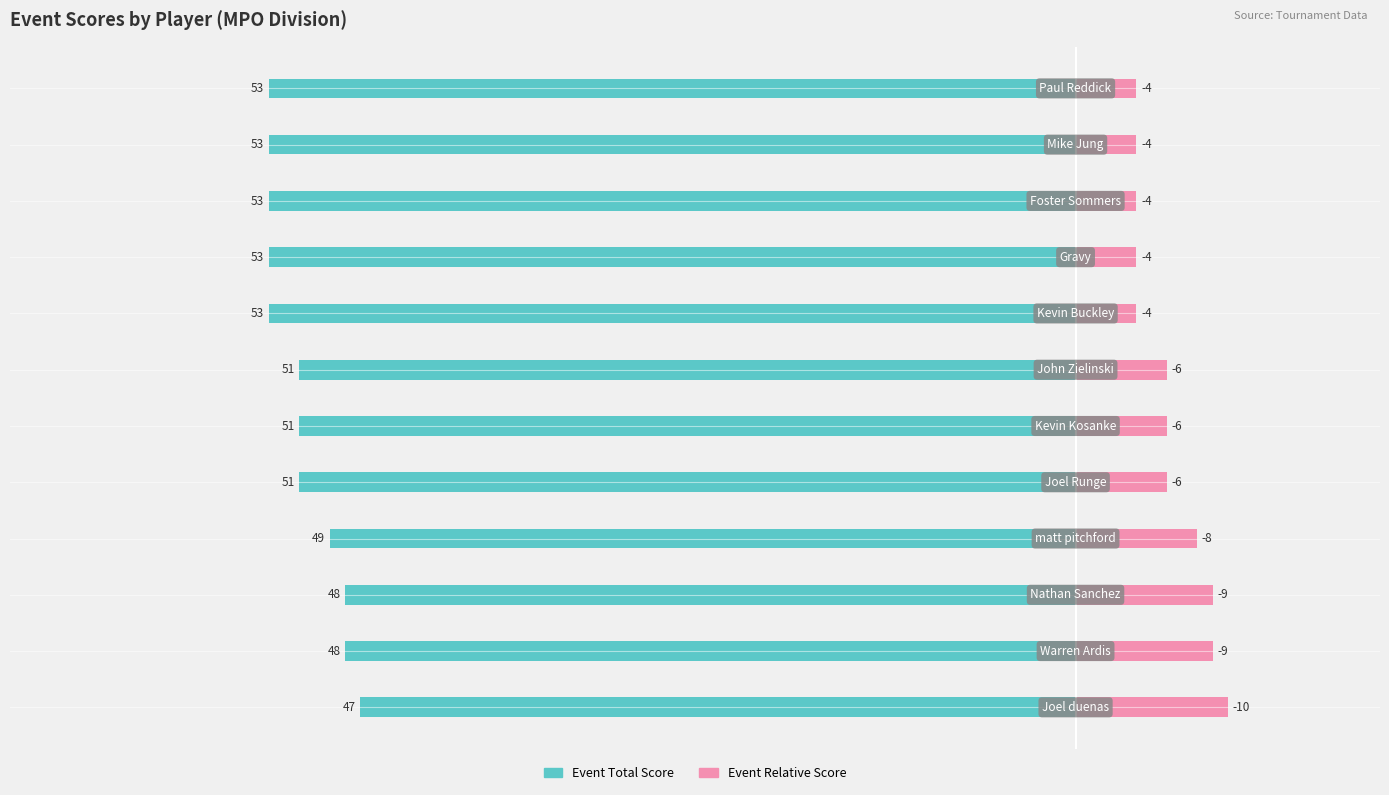

How many Event Total Score values are between -53 and -48?

11